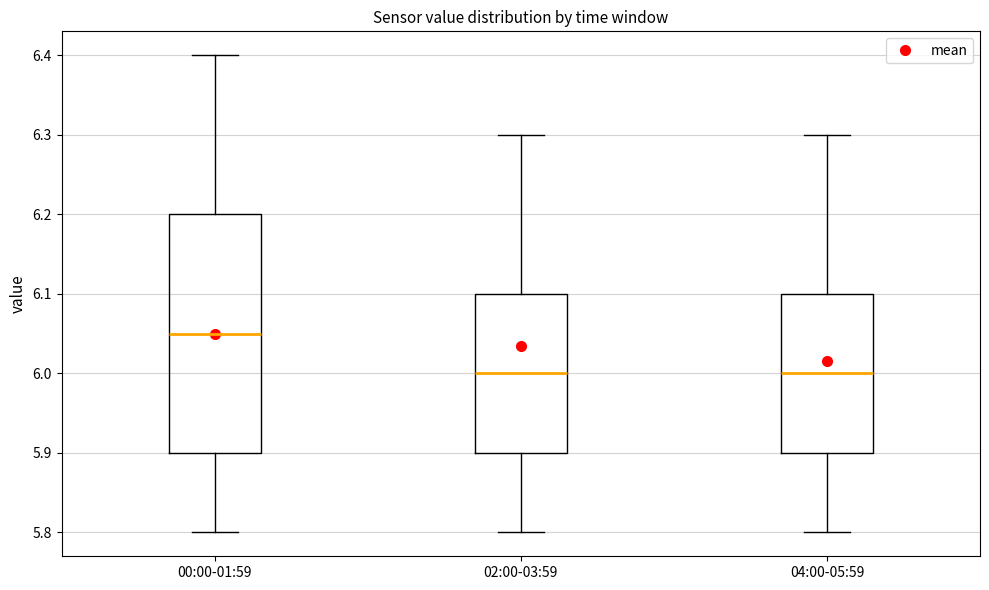

Reading left to right, read every box against the y-axis: the position of its median line, the range the box covers, and the ends of its whiskers. The values are not printed on the chart, so give them approximately, as read against the axis.

00:00-01:59: median 6.05, box 5.90 to 6.20, whiskers 5.80 to 6.40
02:00-03:59: median 6.00, box 5.90 to 6.10, whiskers 5.80 to 6.30
04:00-05:59: median 6.00, box 5.90 to 6.10, whiskers 5.80 to 6.30